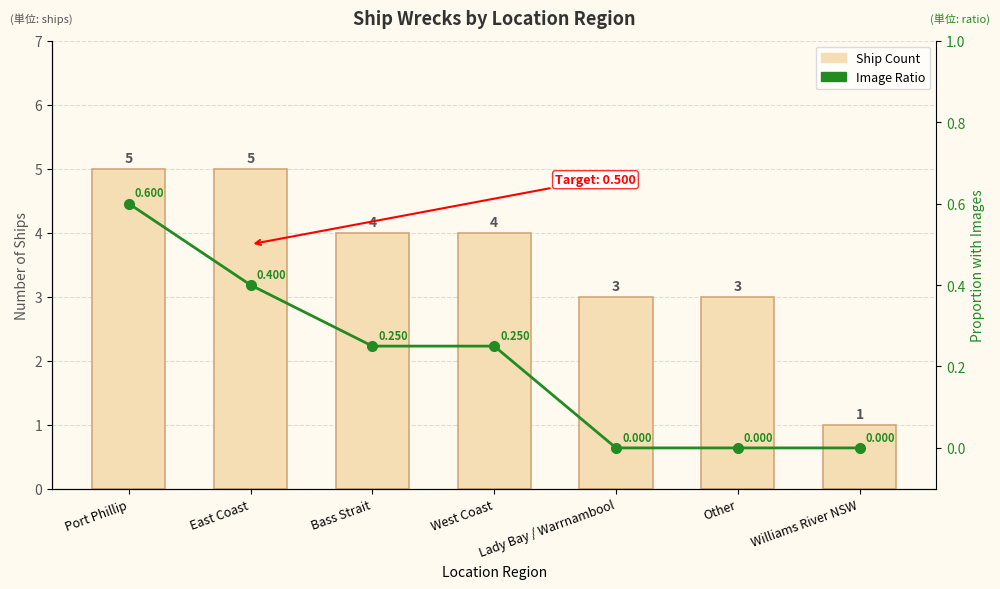

What is the label of the 3rd bar from the right?

Lady Bay / Warrnambool